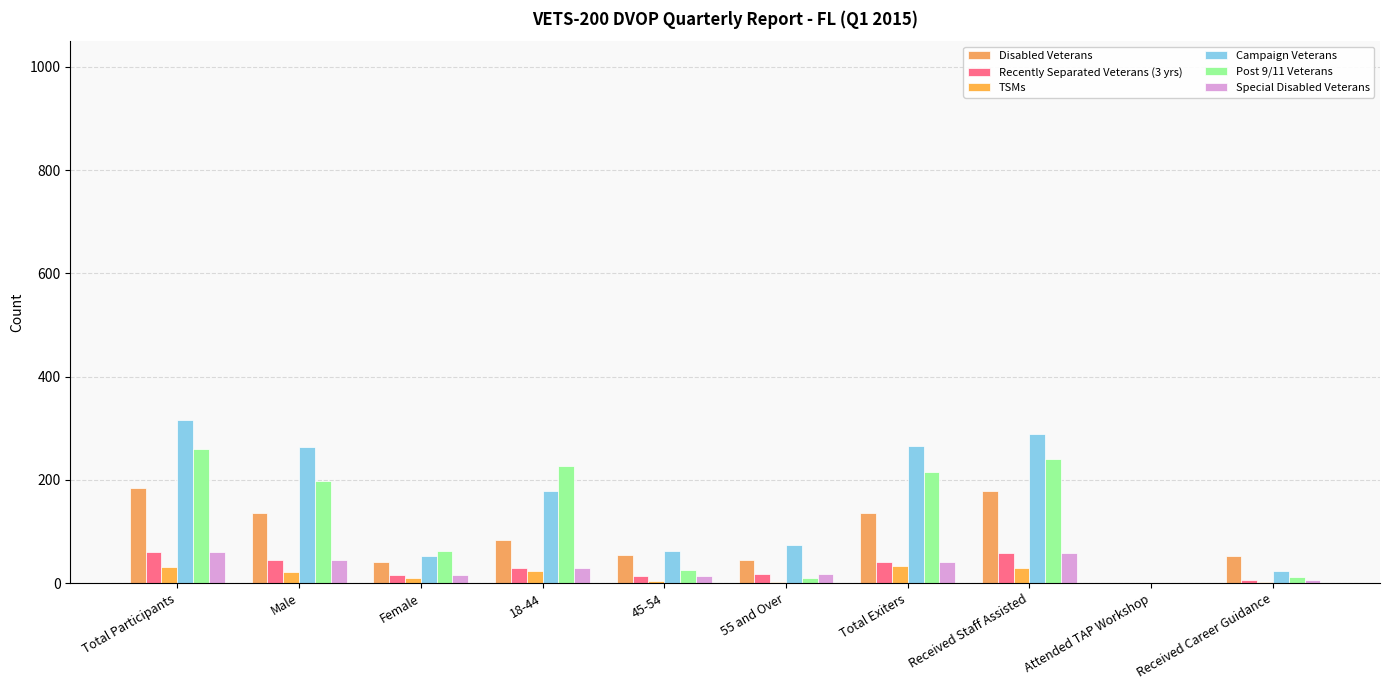

What value does the Recently Separated Veterans (3 yrs) series have at Male, to the nearest 5?

45